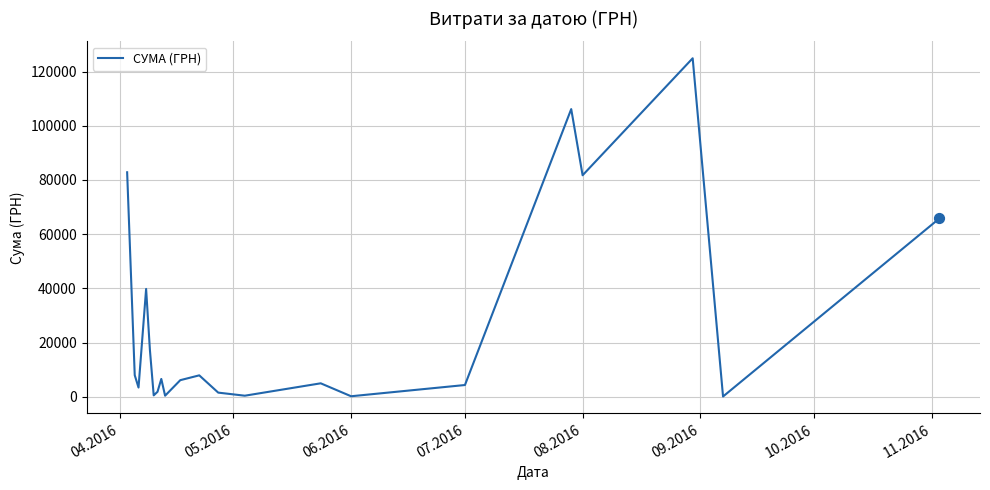

What is the difference between the maximum and minimum values?

124820.3